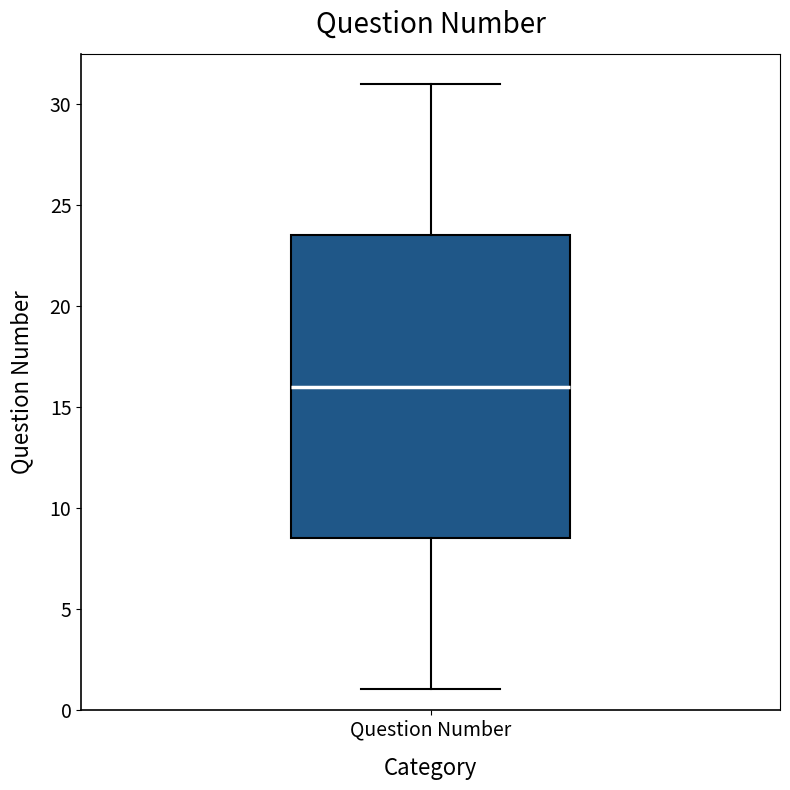

Transcribe this box plot: give where the median line is, the range the box spans, and where the two whiskers end, as read against the y-axis. The values are not printed on the chart, so give them approximately, as read against the axis.

median 16.0, box 8.5 to 23.5, whiskers 1.0 to 31.0